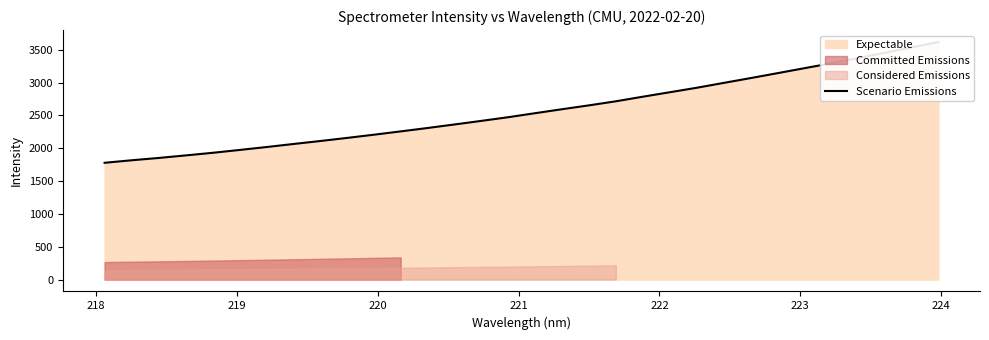

What is the label of the 25th point from the right?

224